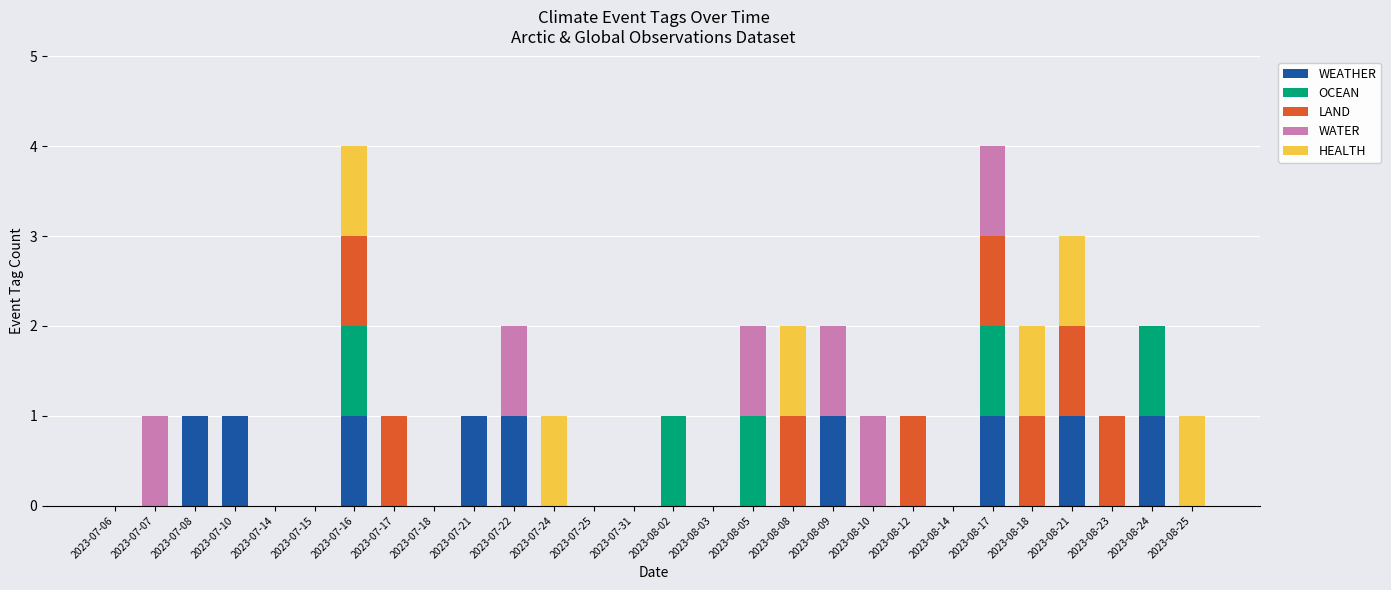

What are all the series names shown in the legend?

WEATHER, OCEAN, LAND, WATER, HEALTH